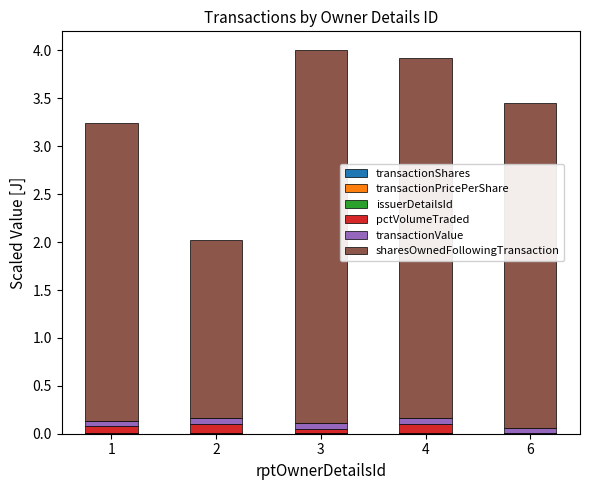

List the series in order of their peak value, lowest first.

issuerDetailsId, transactionPricePerShare, transactionShares, transactionValue, pctVolumeTraded, sharesOwnedFollowingTransaction